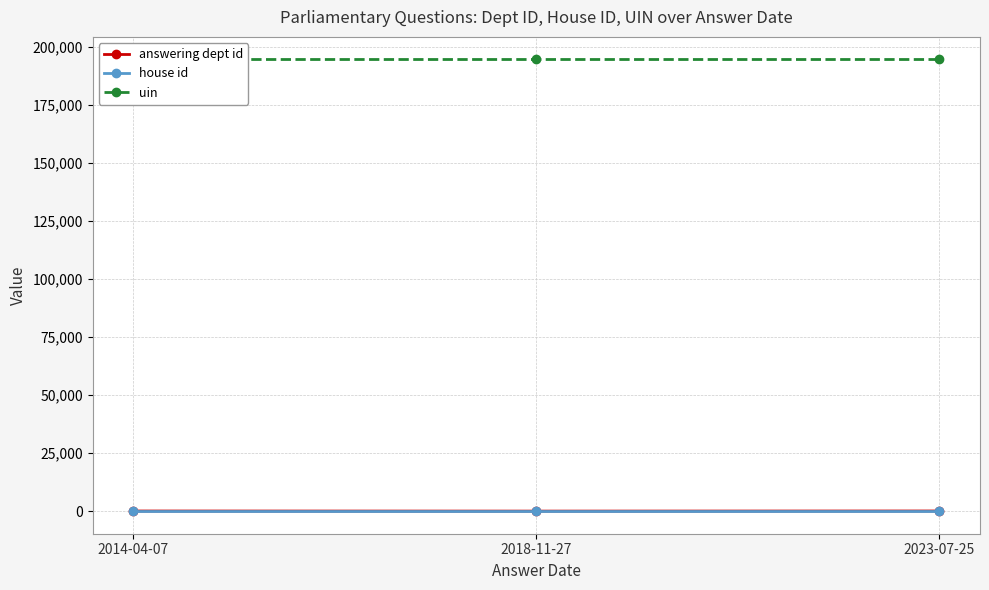

What are all the series names shown in the legend?

answering dept id, house id, uin